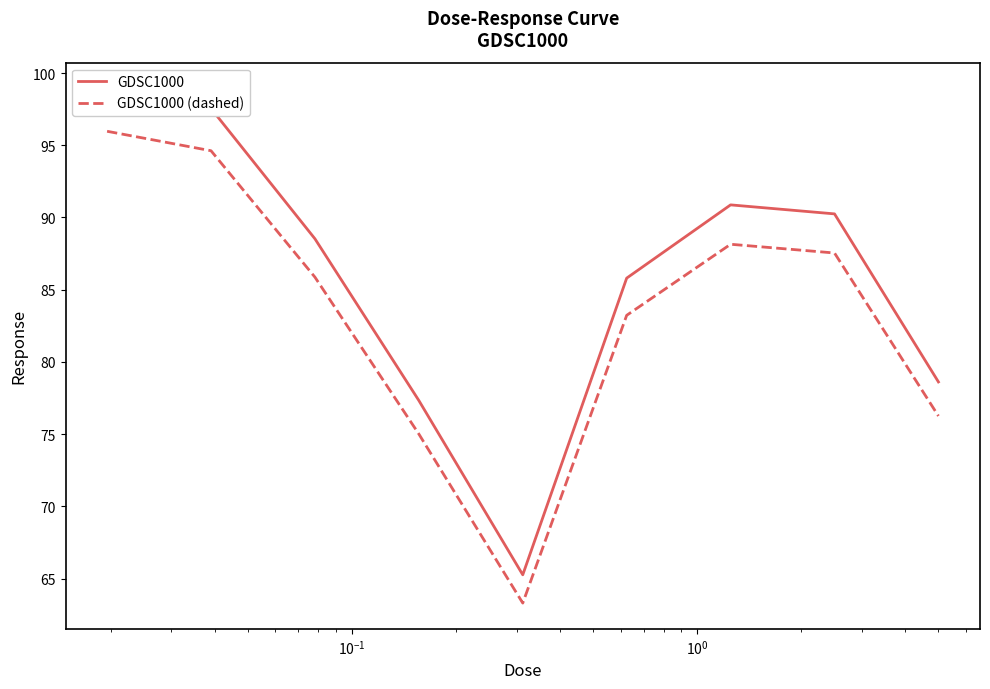

What is the value of the GDSC1000 point at the 9th from the left?

78.6